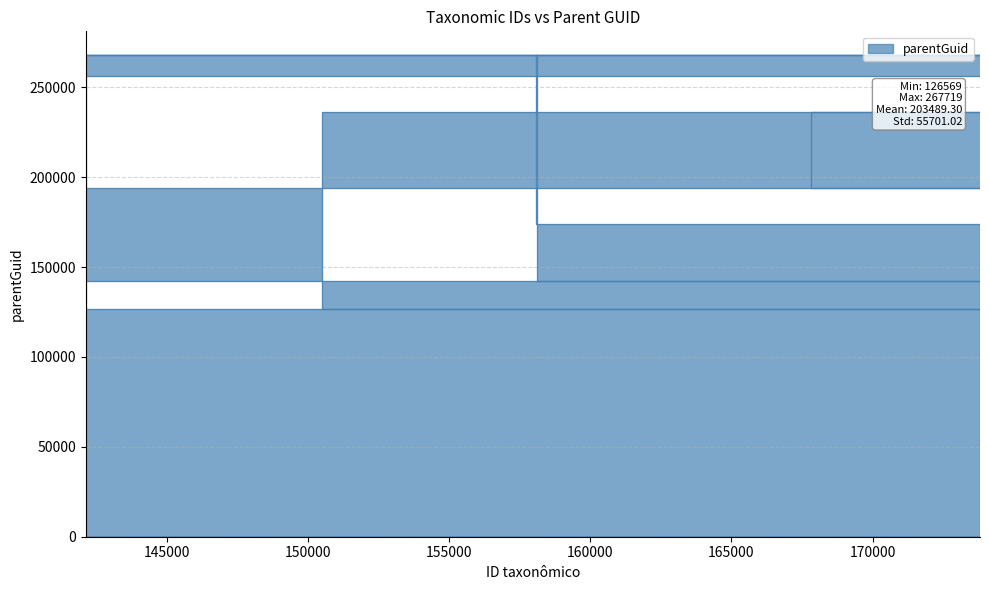

What is the difference between the values at 129840 and 256099?

126343